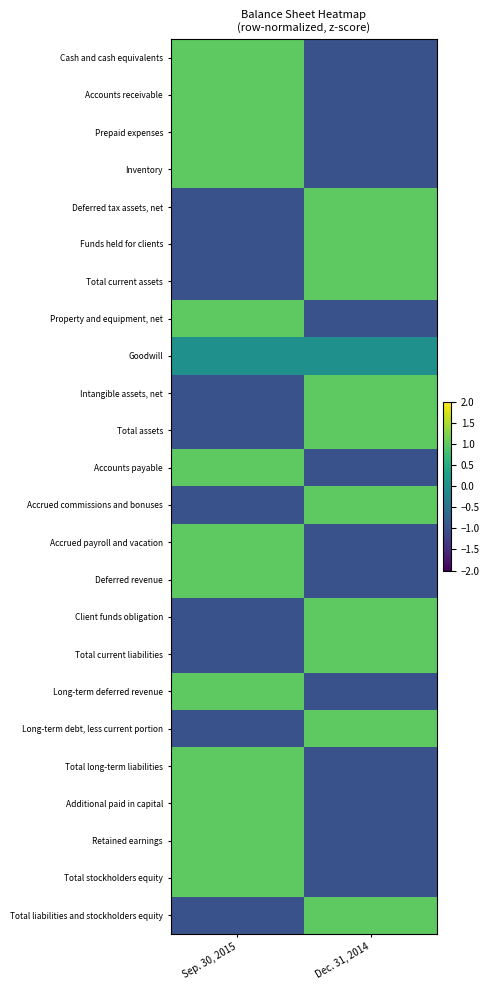

Reading right to left, extract all data points from this chart.

Cash and cash equivalents: Dec. 31, 2014=-1	Sep. 30, 2015=1
Accounts receivable: Dec. 31, 2014=-1	Sep. 30, 2015=1
Prepaid expenses: Dec. 31, 2014=-1	Sep. 30, 2015=1
Inventory: Dec. 31, 2014=-1	Sep. 30, 2015=1
Deferred tax assets, net: Dec. 31, 2014=1	Sep. 30, 2015=-1
Funds held for clients: Dec. 31, 2014=1	Sep. 30, 2015=-1
Total current assets: Dec. 31, 2014=1	Sep. 30, 2015=-1
Property and equipment, net: Dec. 31, 2014=-1	Sep. 30, 2015=1
Goodwill: Dec. 31, 2014=0	Sep. 30, 2015=0
Intangible assets, net: Dec. 31, 2014=1	Sep. 30, 2015=-1
Total assets: Dec. 31, 2014=1	Sep. 30, 2015=-1
Accounts payable: Dec. 31, 2014=-1	Sep. 30, 2015=1
Accrued commissions and bonuses: Dec. 31, 2014=1	Sep. 30, 2015=-1
Accrued payroll and vacation: Dec. 31, 2014=-1	Sep. 30, 2015=1
Deferred revenue: Dec. 31, 2014=-1	Sep. 30, 2015=1
Client funds obligation: Dec. 31, 2014=1	Sep. 30, 2015=-1
Total current liabilities: Dec. 31, 2014=1	Sep. 30, 2015=-1
Long-term deferred revenue: Dec. 31, 2014=-1	Sep. 30, 2015=1
Long-term debt, less current portion: Dec. 31, 2014=1	Sep. 30, 2015=-1
Total long-term liabilities: Dec. 31, 2014=-1	Sep. 30, 2015=1
Additional paid in capital: Dec. 31, 2014=-1	Sep. 30, 2015=1
Retained earnings: Dec. 31, 2014=-1	Sep. 30, 2015=1
Total stockholders equity: Dec. 31, 2014=-1	Sep. 30, 2015=1
Total liabilities and stockholders equity: Dec. 31, 2014=1	Sep. 30, 2015=-1